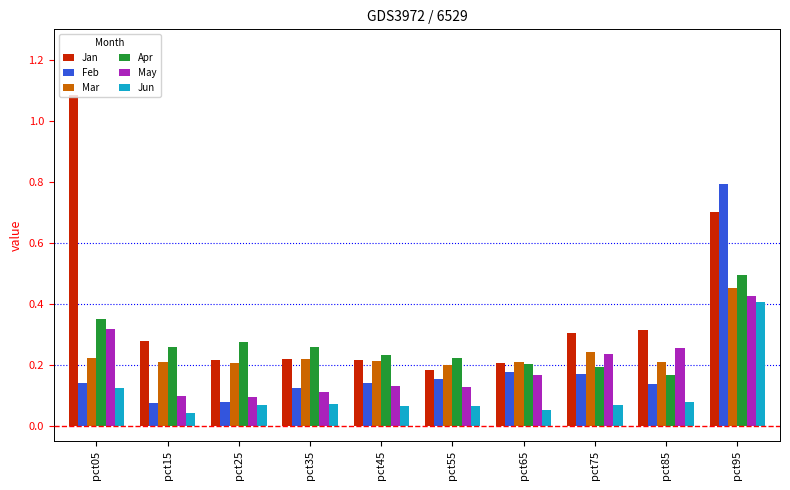

Which label corresponds to the largest value in the chart?

pct05